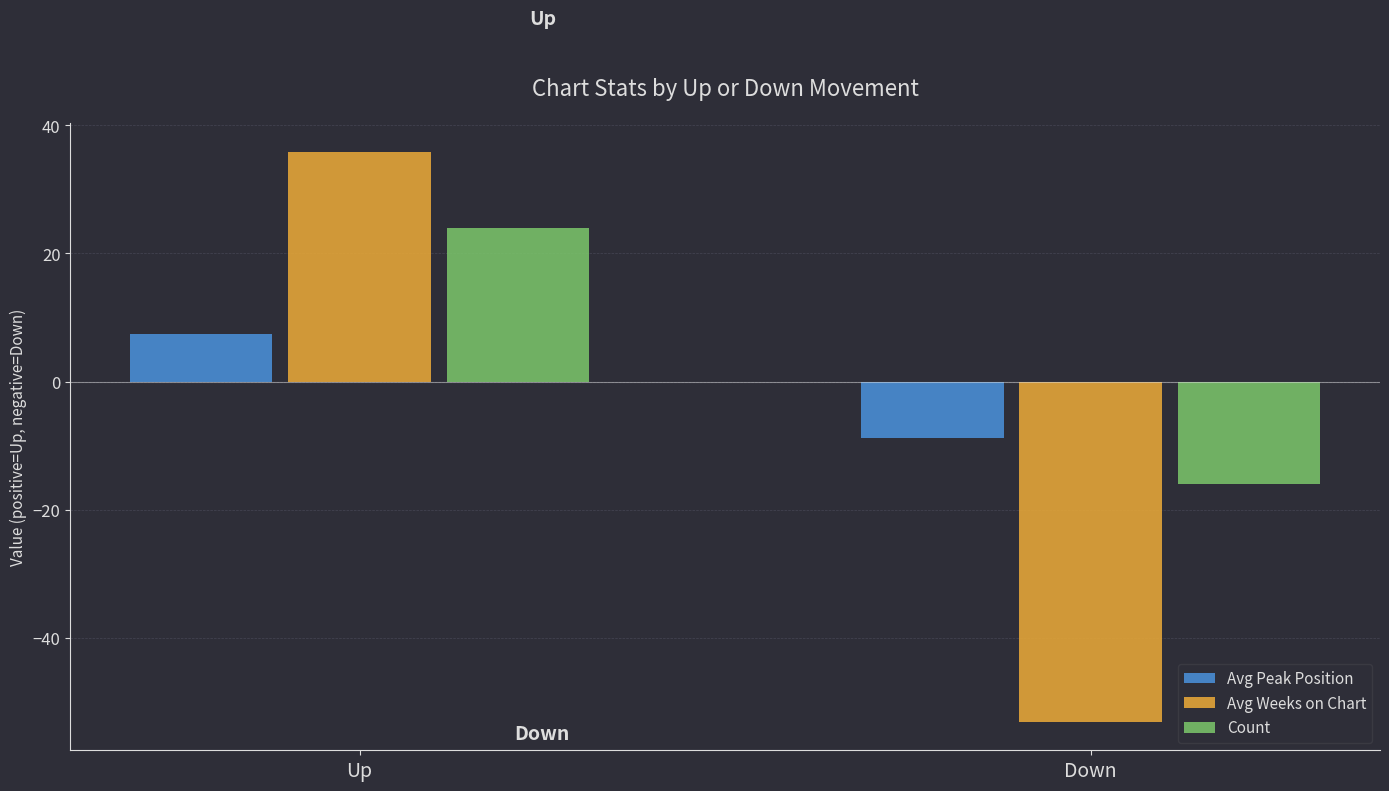

What is the maximum value shown in the chart?

35.9